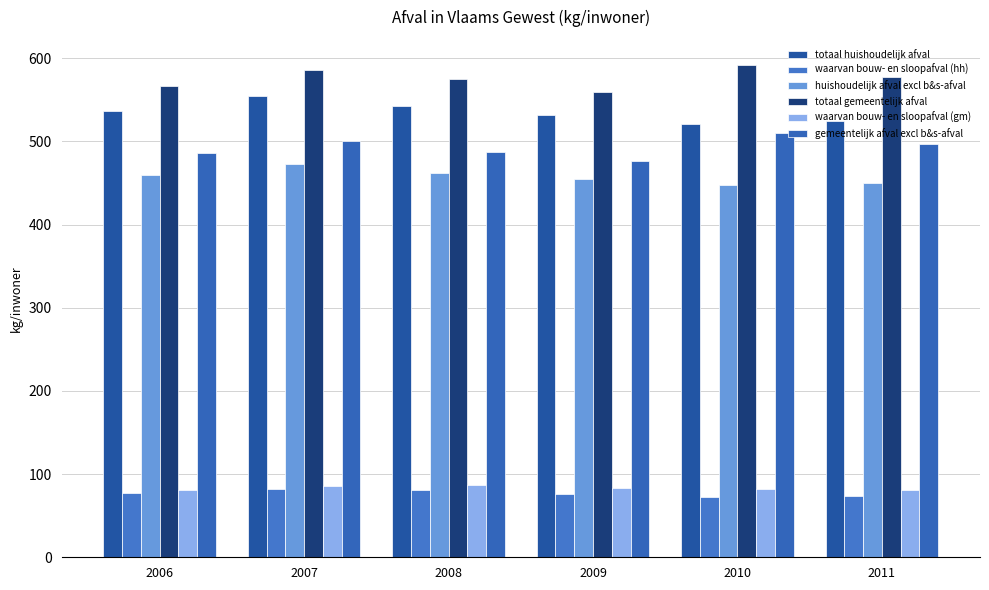

Reading left to right, transcribe all the data shown in this chart.

totaal huishoudelijk afval: 2006=536.9	2007=554.9	2008=542.8	2009=531.5	2010=521.2	2011=524.1
waarvan bouw- en sloopafval (hh): 2006=77.7	2007=81.5	2008=81.0	2009=76.1	2010=73.0	2011=74.3
huishoudelijk afval excl b&s-afval: 2006=459.2	2007=473.4	2008=461.8	2009=455.4	2010=448.2	2011=449.8
totaal gemeentelijk afval: 2006=567.1	2007=586.4	2008=574.7	2009=559.8	2010=592.5	2011=576.9
waarvan bouw- en sloopafval (gm): 2006=81.3	2007=86.1	2008=86.8	2009=82.9	2010=82.4	2011=80.4
gemeentelijk afval excl b&s-afval: 2006=485.8	2007=500.3	2008=487.9	2009=476.9	2010=510.1	2011=496.5